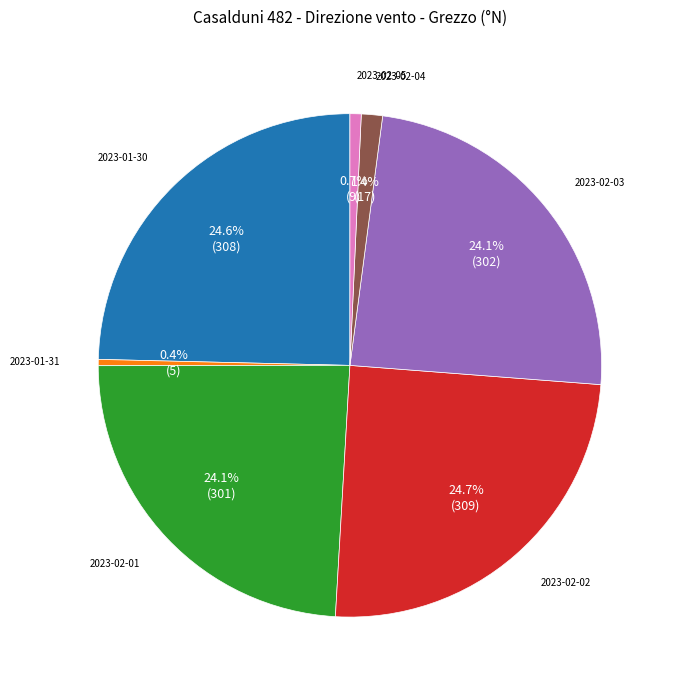

Does any single category account for the majority?

No